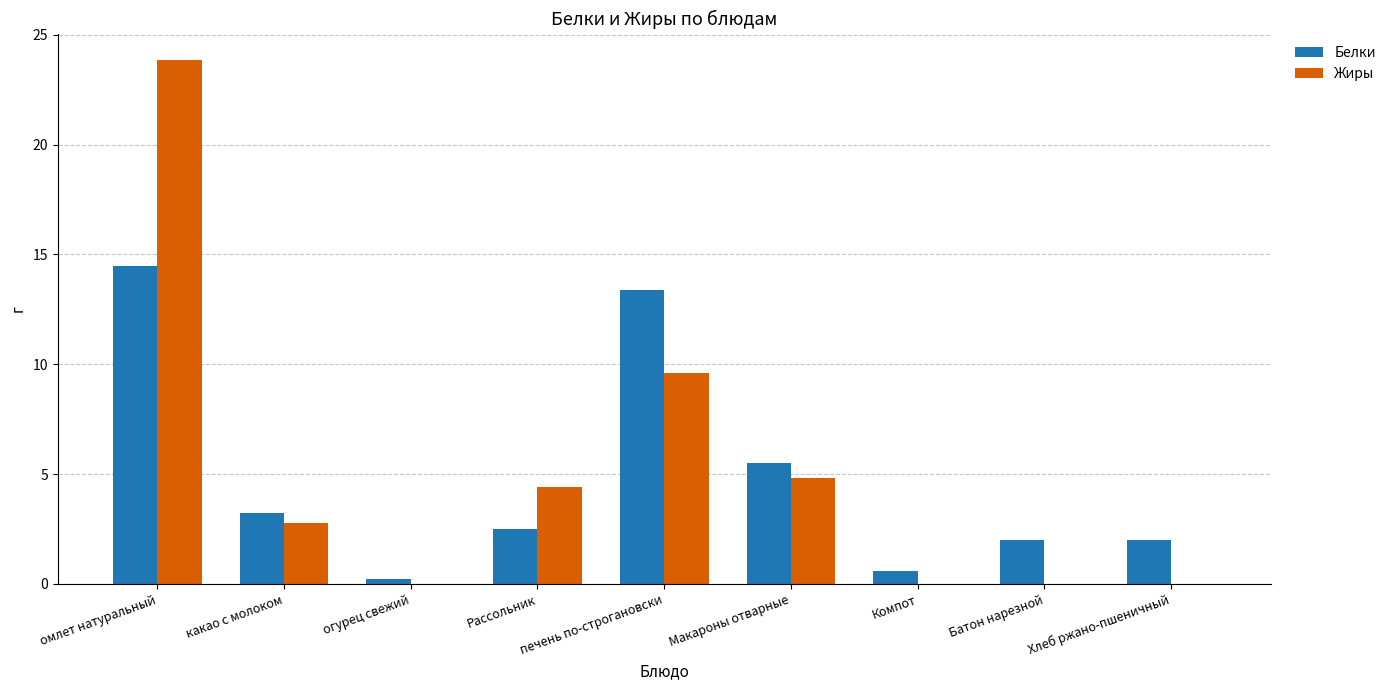

Is it true that Жиры equals 14.2 at омлет натуральный?

False